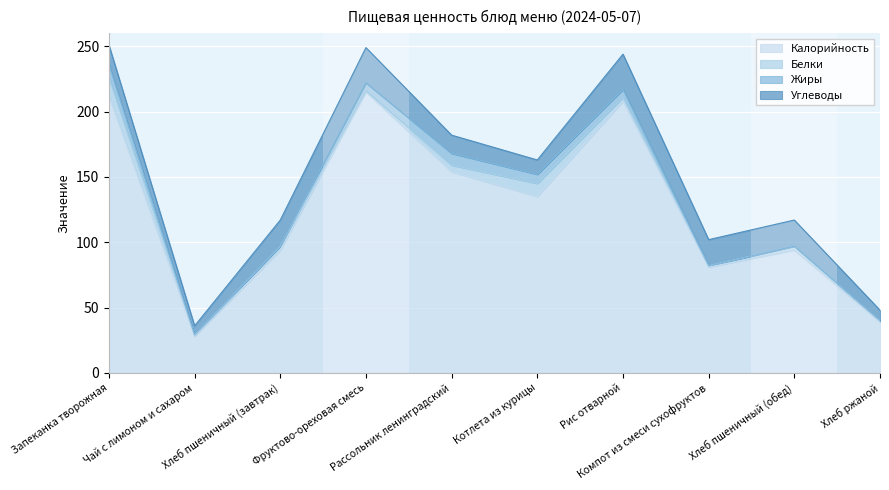

Reading left to right, list all the values displayed in this chart.

Калорийность: 212	28	94	215	154	135	208	81	94	39
Белки: 14	1	3	1	5	10	3	1	3	1
Жиры: 10	0	0	6	9	7	6	0	0	0
Углеводы: 15	7	20	27	14	11	27	20	20	8